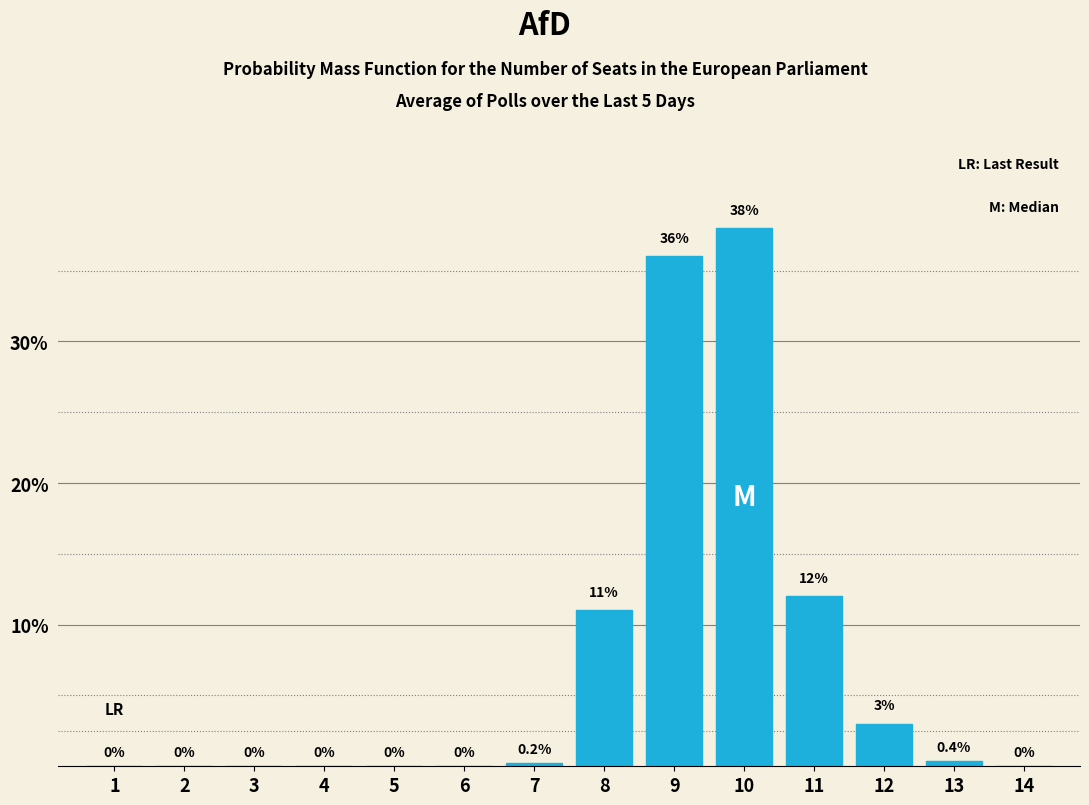

Reading left to right, what are all the values shown in this chart?

1=0.0	2=0.0	3=0.0	4=0.0	5=0.0	6=0.0	7=0.2	8=11.0	9=36.0	10=38.0	11=12.0	12=3.0	13=0.4	14=0.0